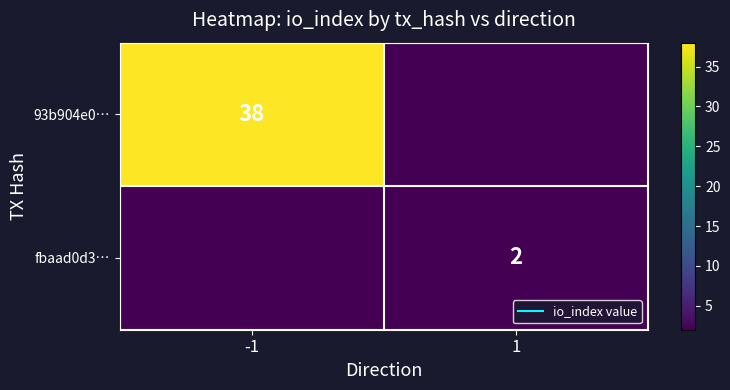

What is the total value across all series at 1?

2